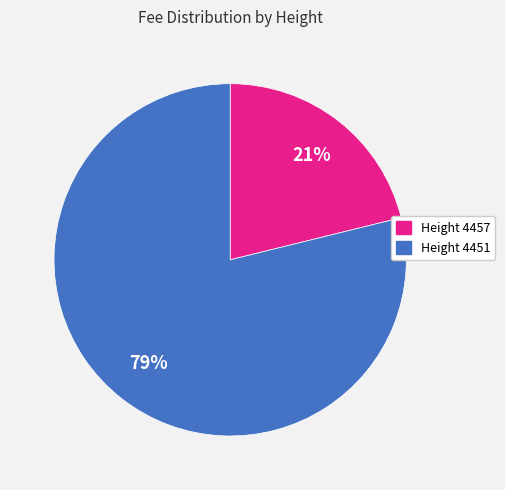

Is there a majority slice in this chart?

Yes